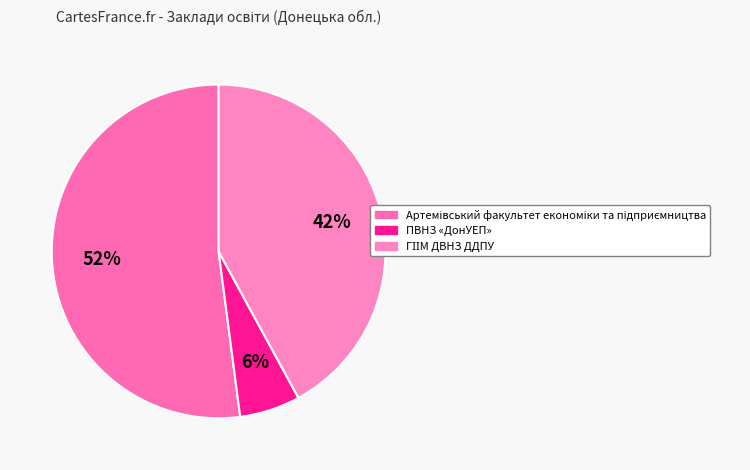

What is the smallest slice in the pie chart?

ПВНЗ «ДонУЕП»